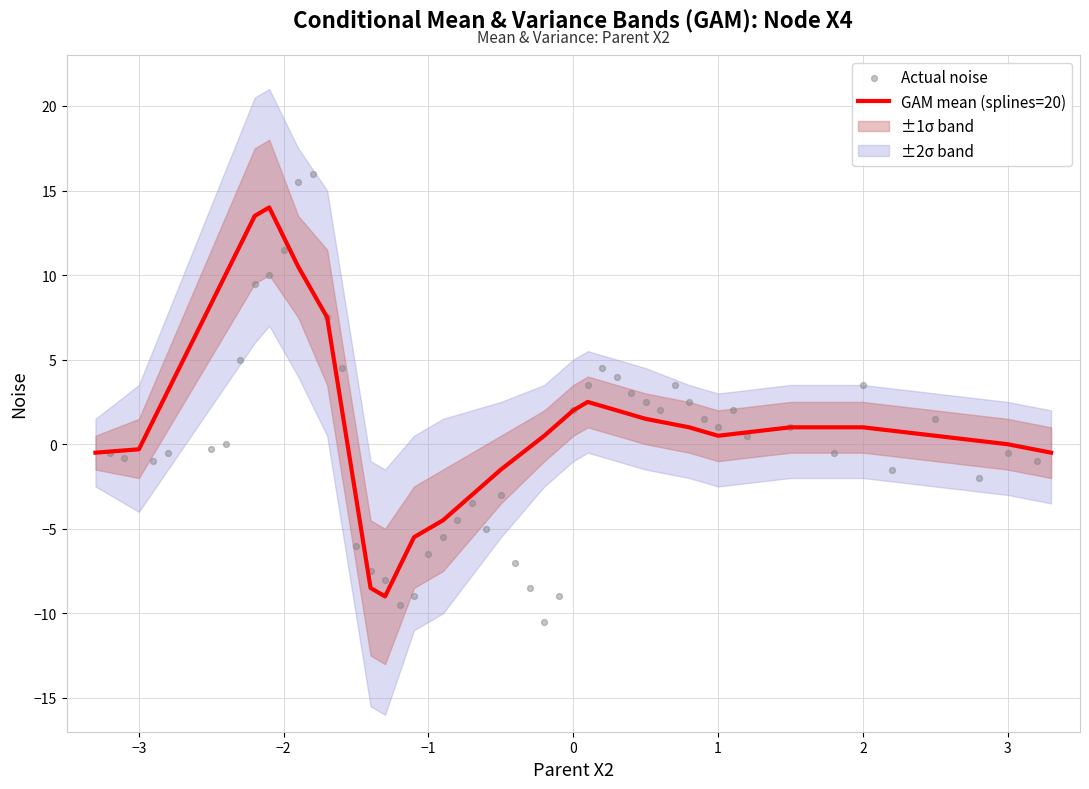

At how many categories does at least one series exceed -4?

23